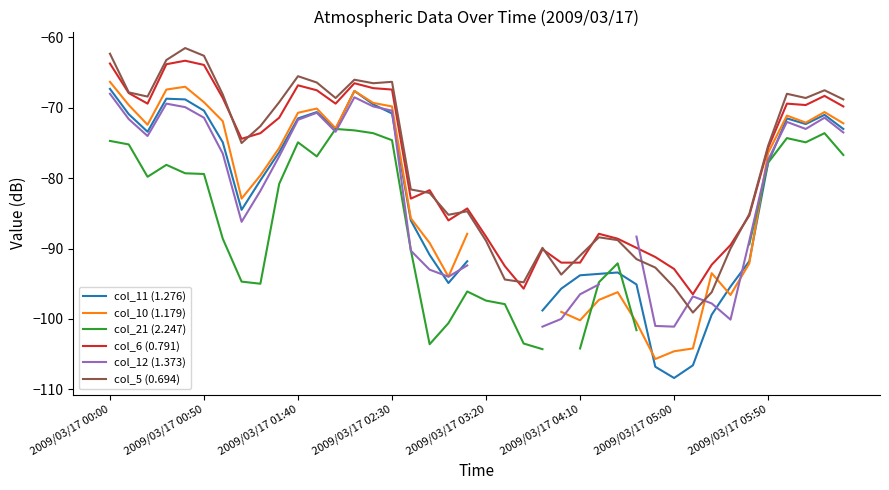

At how many categories does at least one series exceed -78?

21